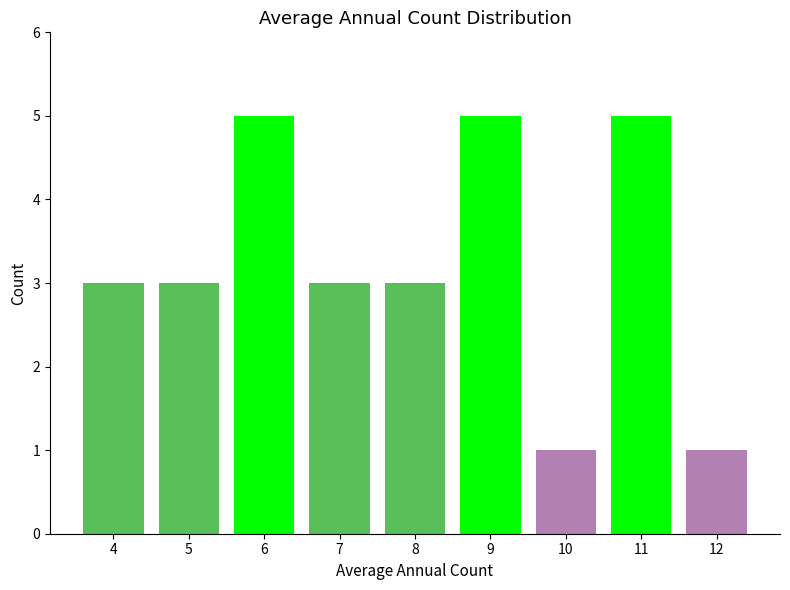

How many bars are there in total?

9